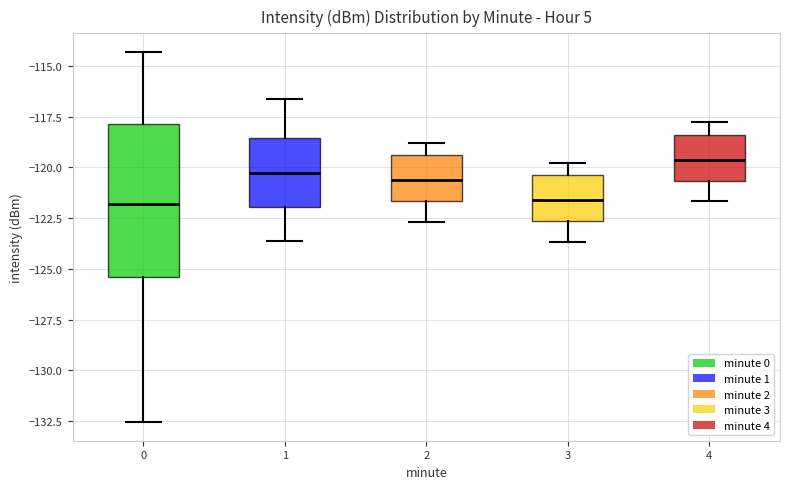

Comparing the boxes themselves (not the whiskers), which one is the tallest?

0